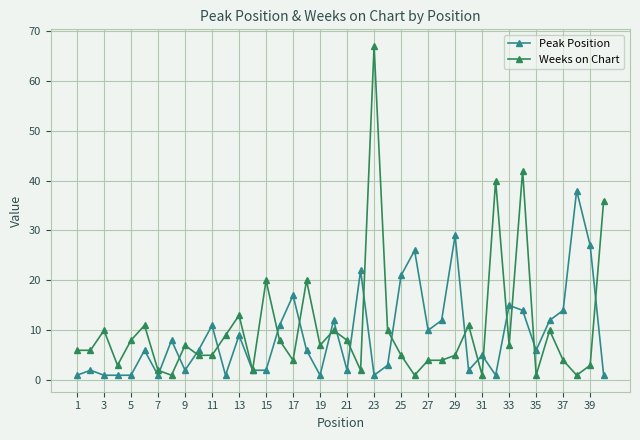

Rank the series by their maximum value, from highest to lowest.

Weeks on Chart, Peak Position